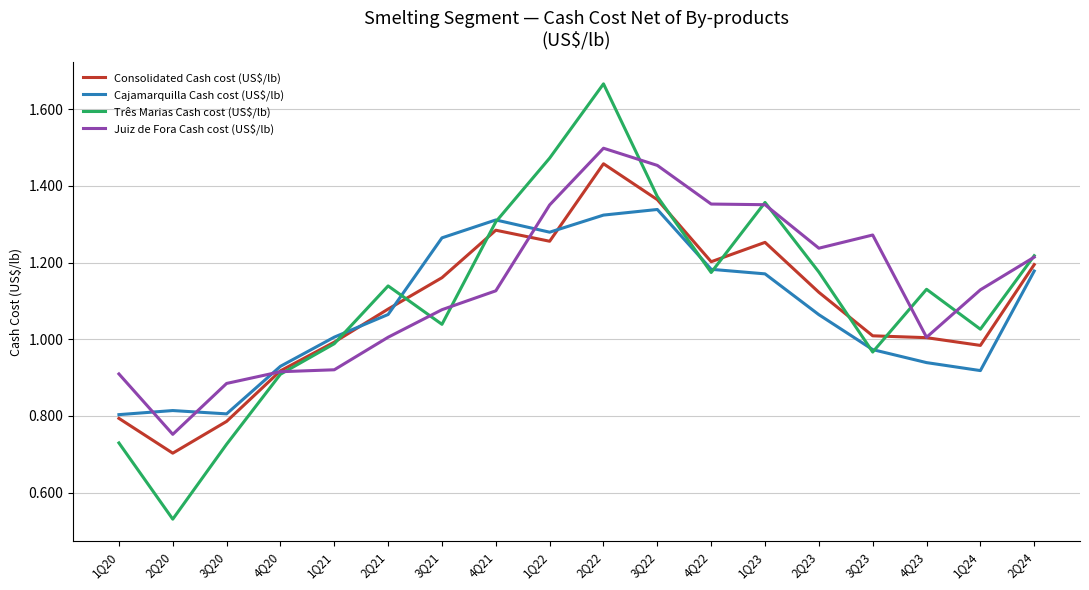

Count the number of data series in this chart.

4